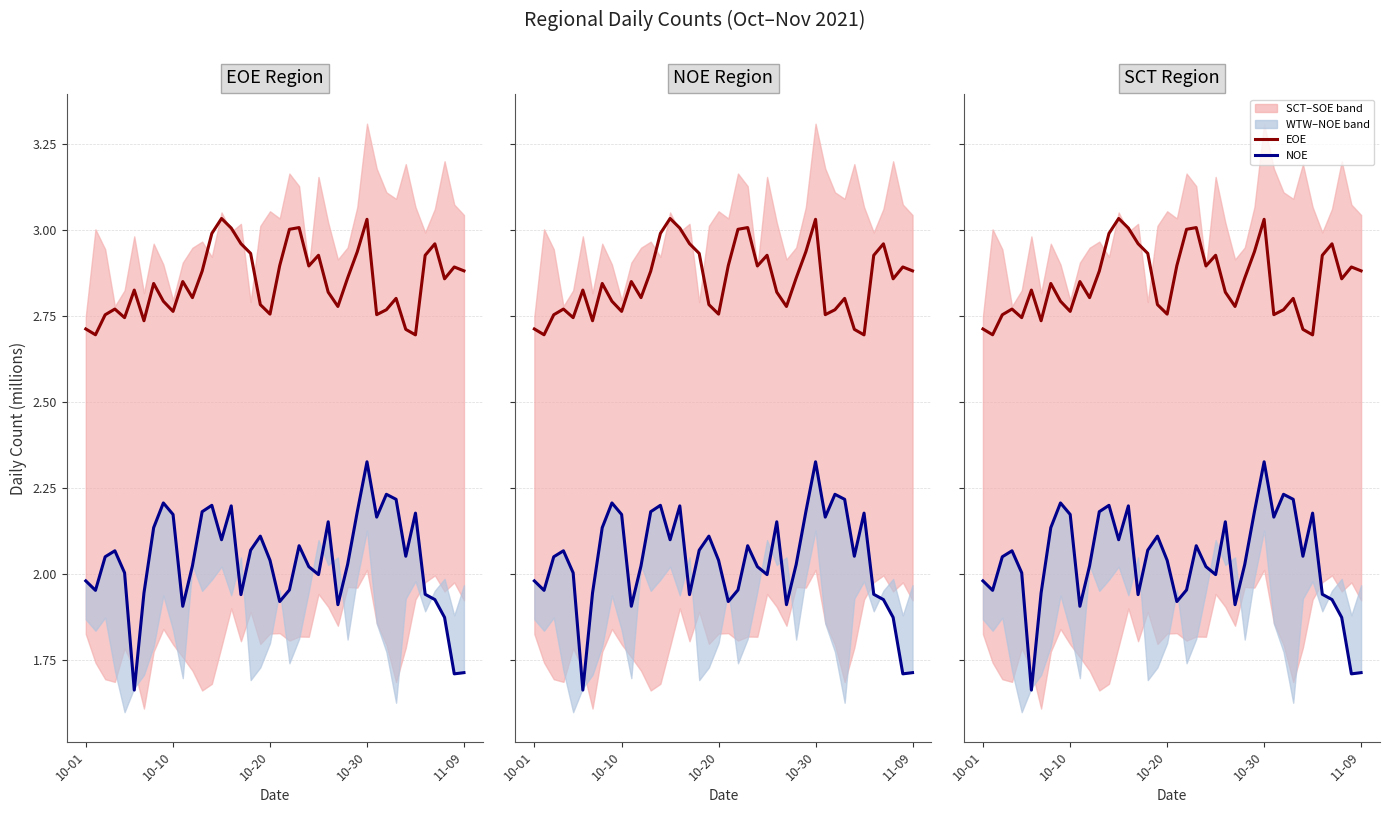

True or false: EOE has a value of 2.8 at 10-20.

True